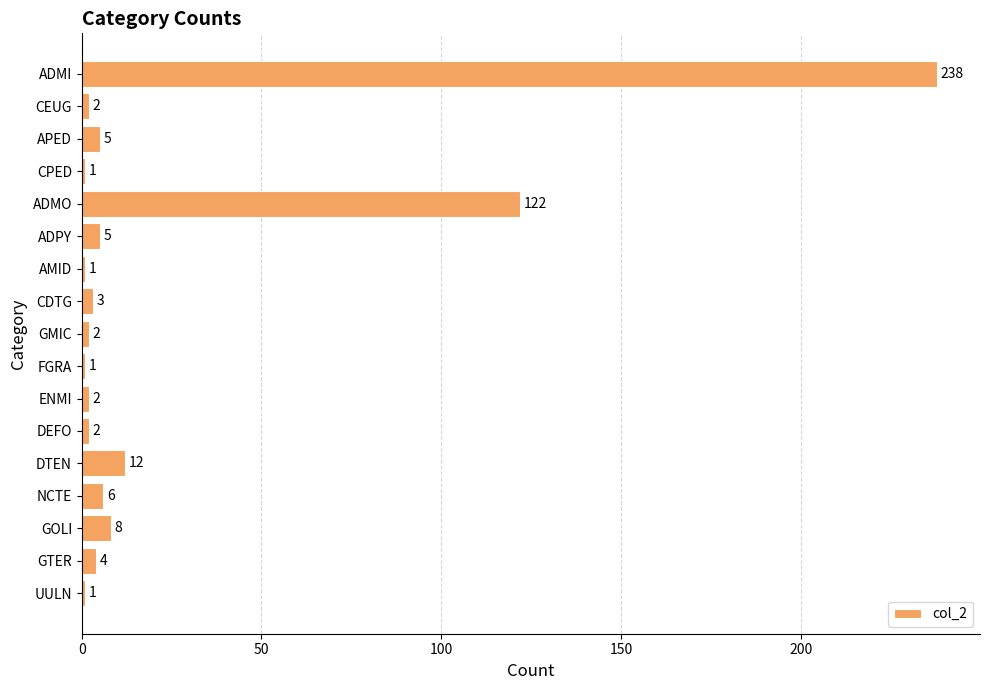

Reading bottom to top, extract all data points from this chart.

1	4	8	6	12	2	2	1	2	3	1	5	122	1	5	2	238